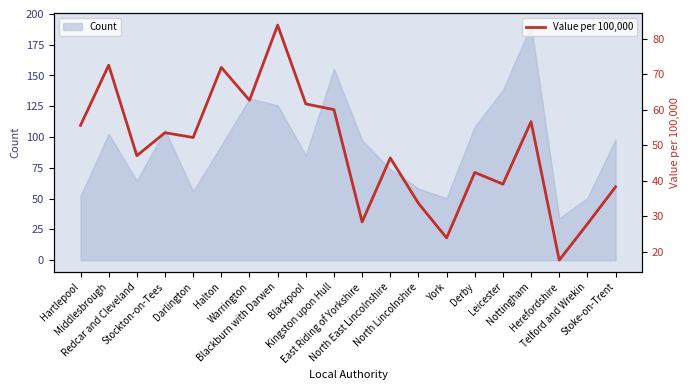

List the labels in order of value, smallest first.

Herefordshire, York, Telford and Wrekin, East Riding of Yorkshire, North Lincolnshire, Stoke-on-Trent, Leicester, Derby, North East Lincolnshire, Redcar and Cleveland, Darlington, Stockton-on-Tees, Hartlepool, Nottingham, Kingston upon Hull, Blackpool, Warrington, Halton, Middlesbrough, Blackburn with Darwen